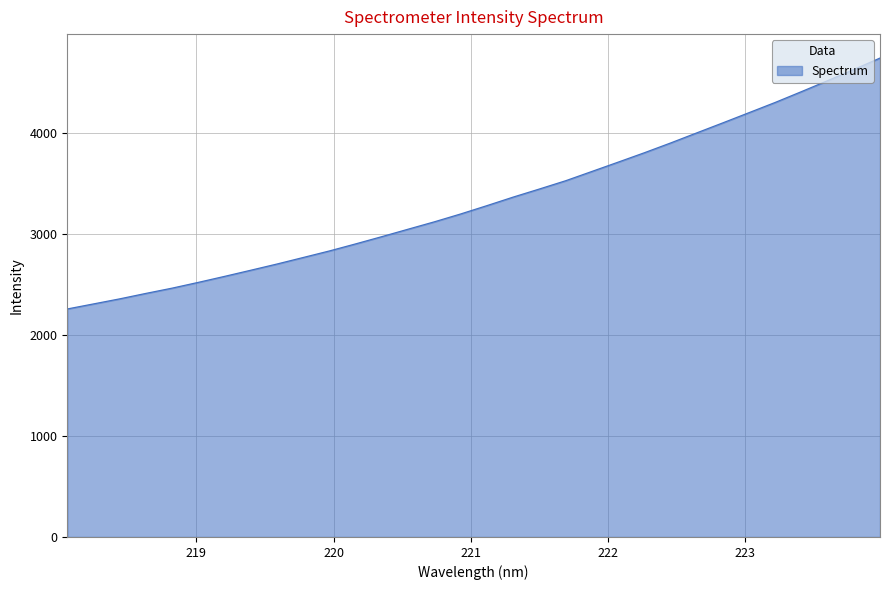

What is the smallest value displayed?

2257.1